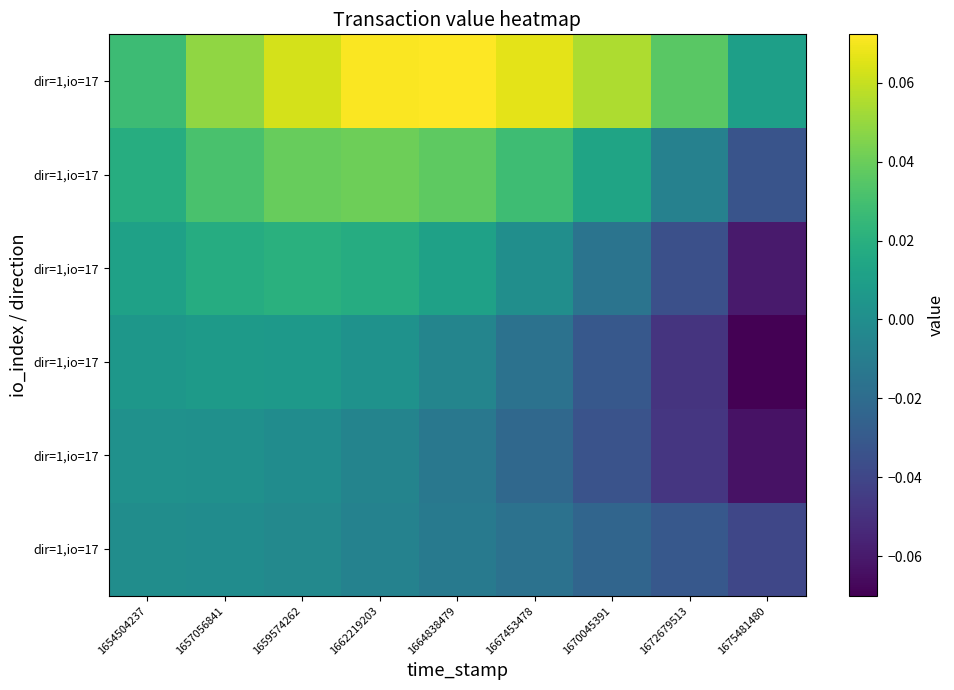

Which has a higher value, 1675481480 or 1670045391?

1670045391